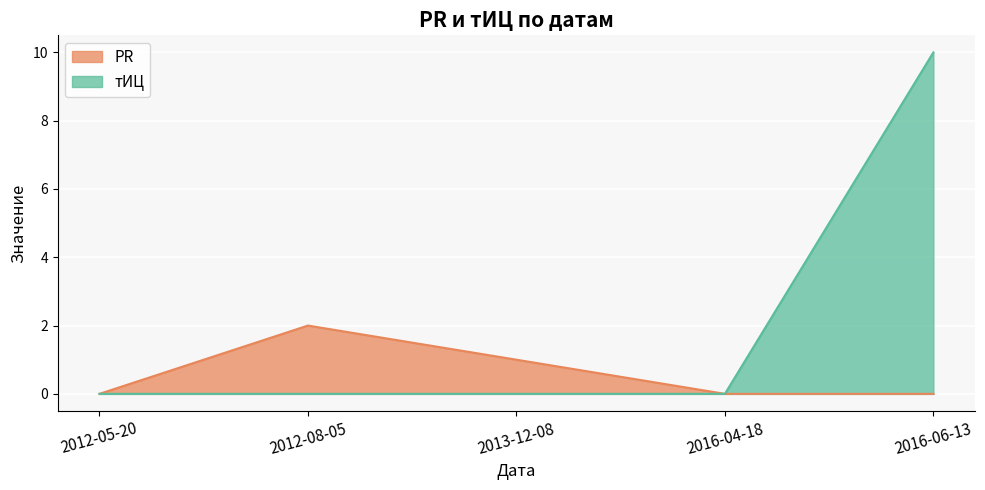

How many lines are shown in the chart?

2